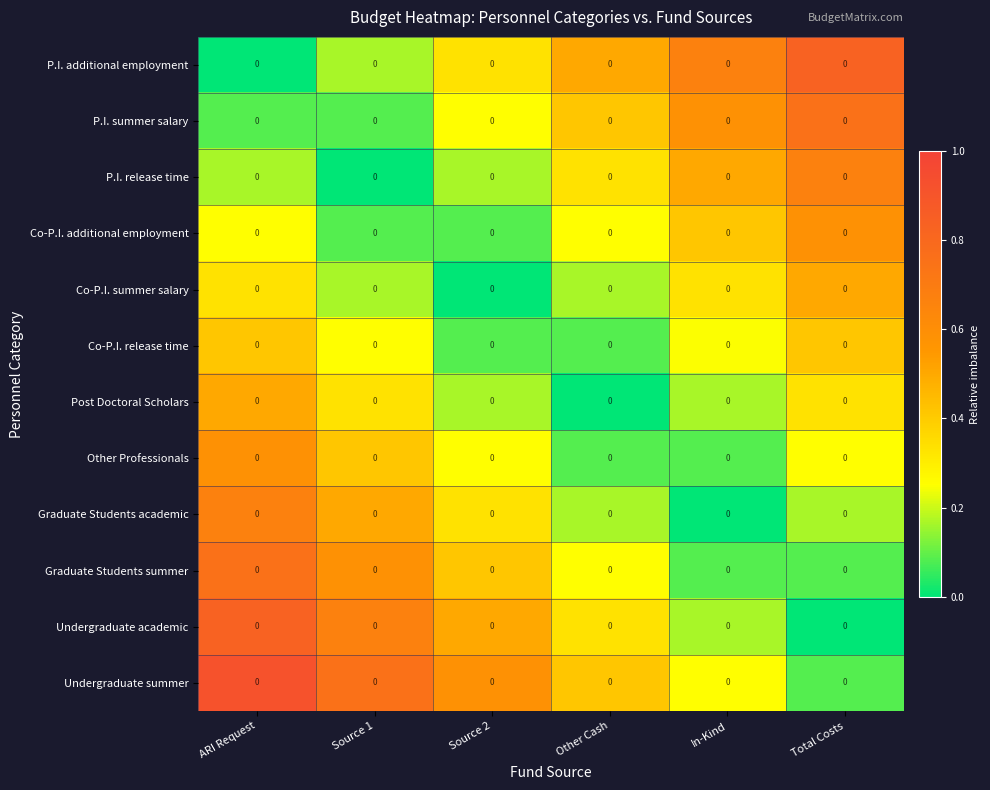

What is the difference between the Undergraduate summer values at ARI Request and In-Kind?

0.7